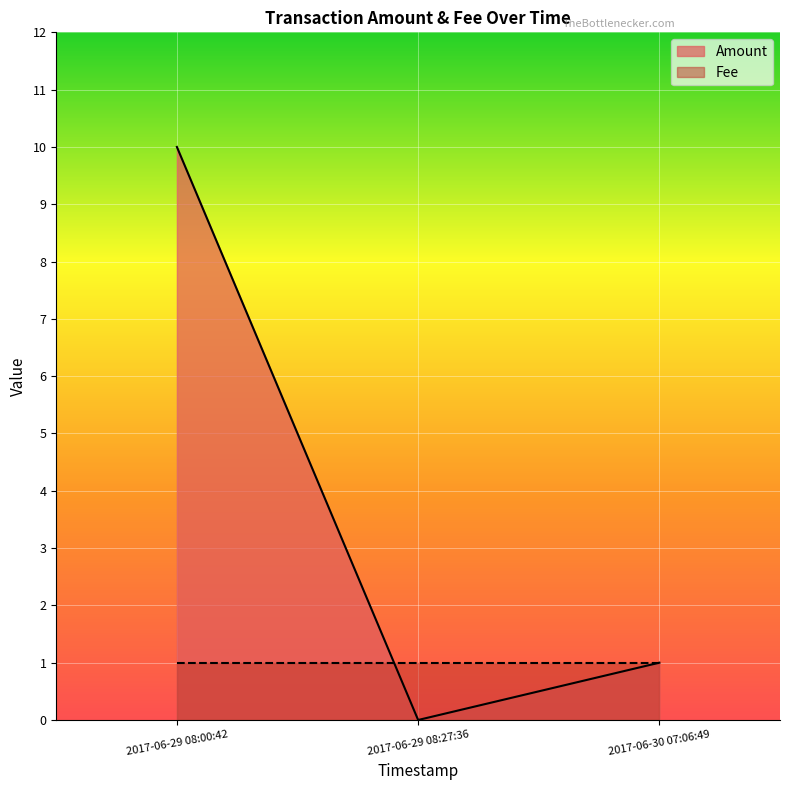

What position from the left is 2017-06-29 08:00:42?

1